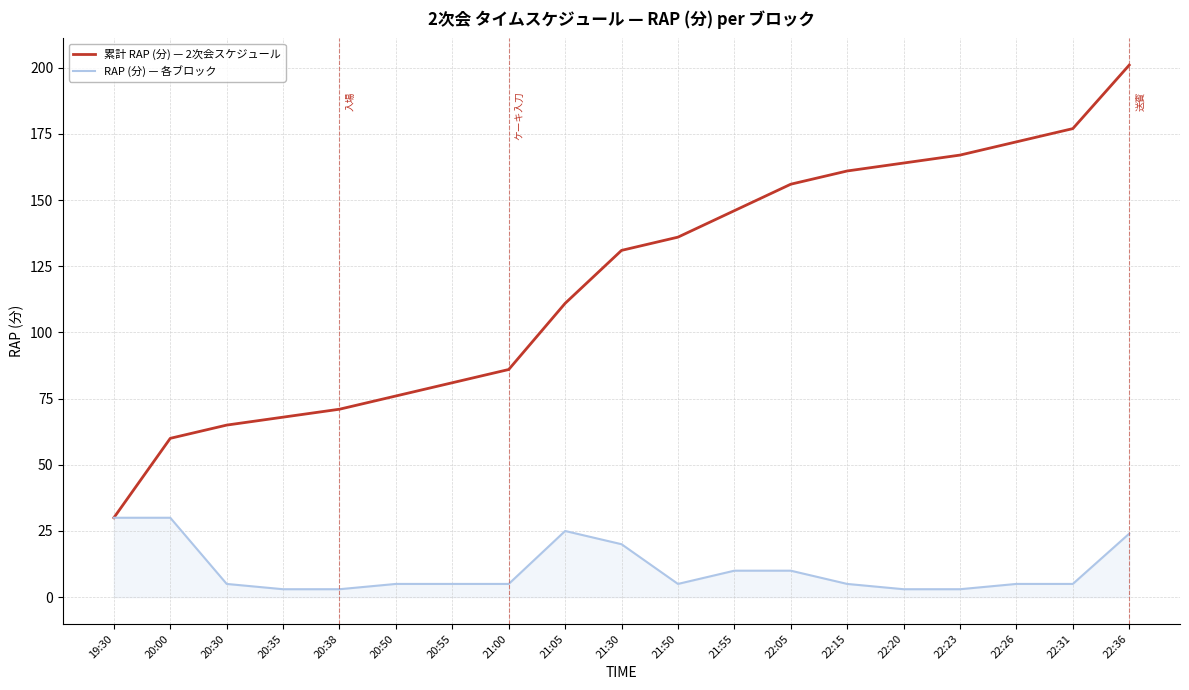

Rank the series at 20:50 from highest to lowest value.

累計 RAP (分) — 2次会スケジュール, RAP (分) — 各ブロック